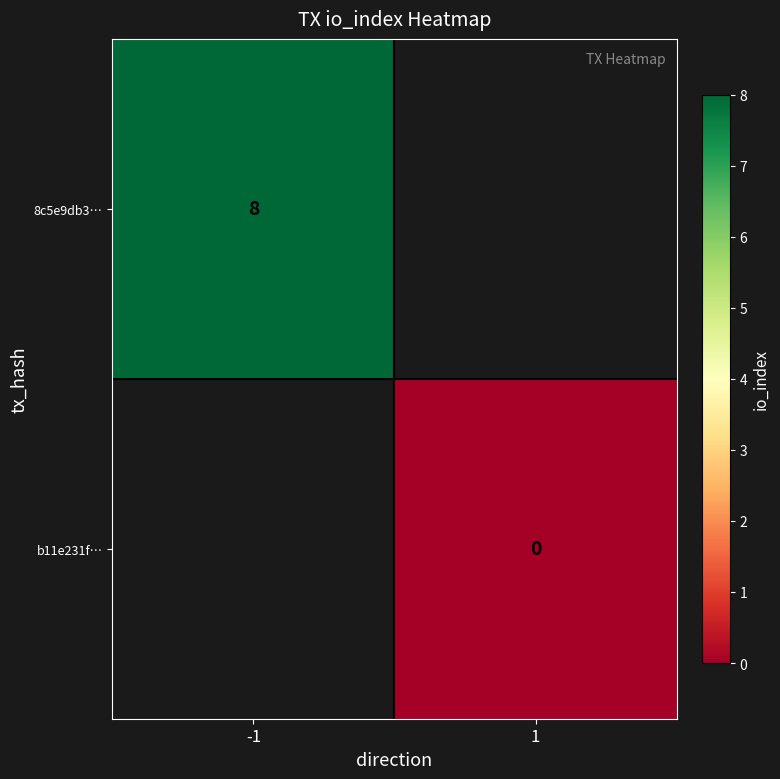

The value of 8c5e9db3… at -1 is 12. True or false?

False